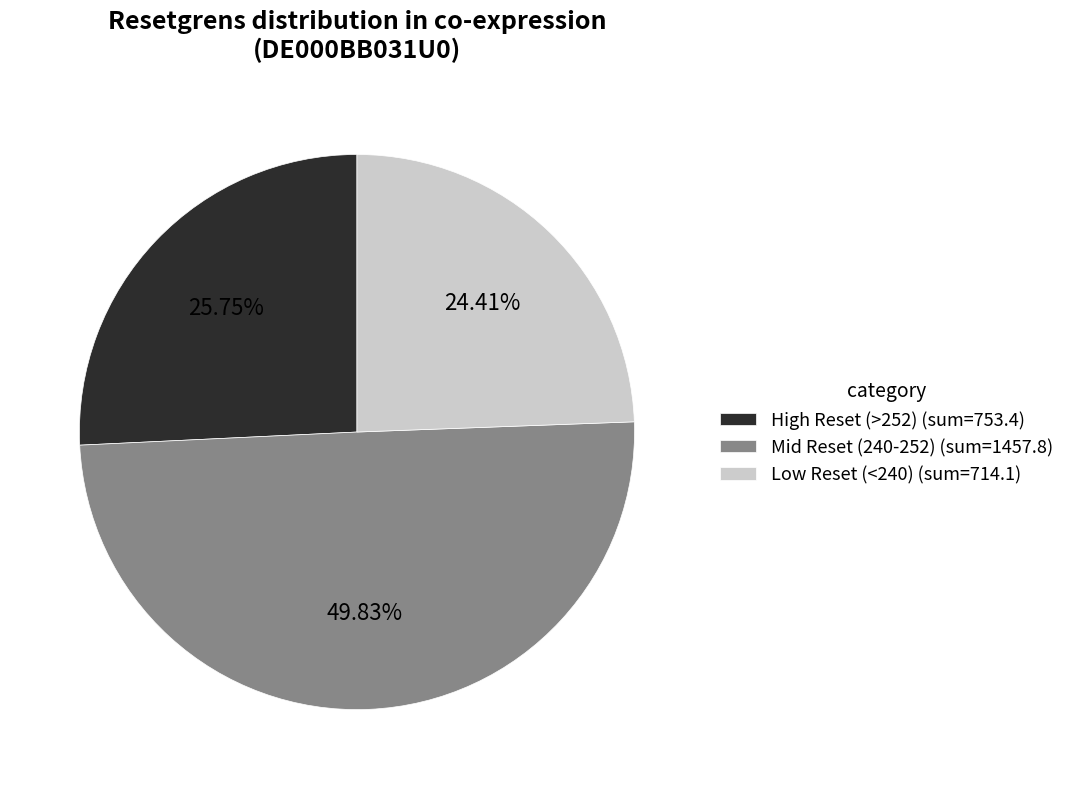

Which slice is the smallest?

Low Reset (<240) (sum=714.1)